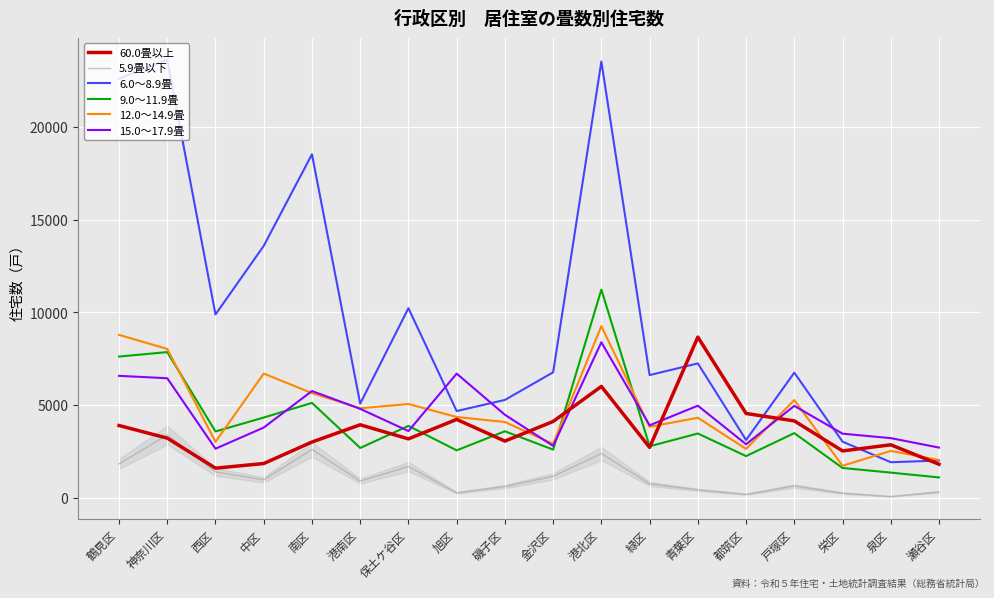

True or false: 6.0～8.9畳 and 5.9畳以下 intersect in this chart.

False